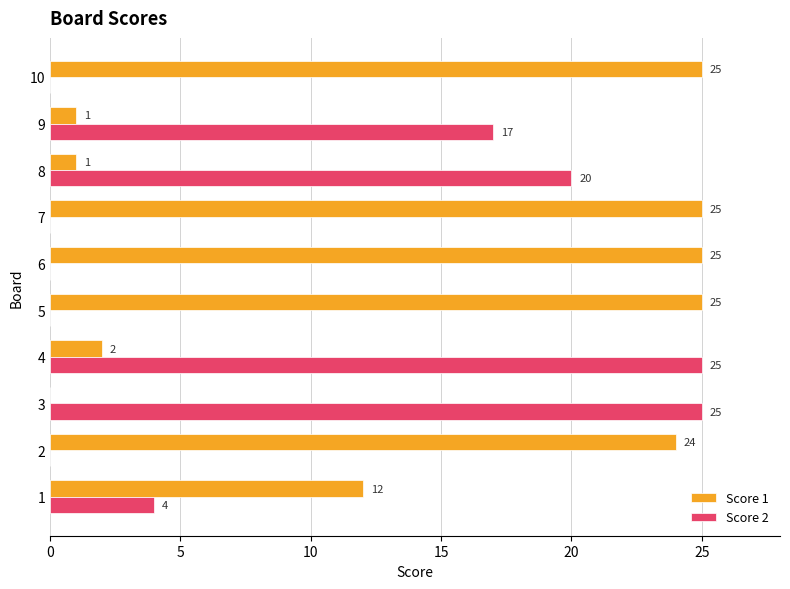

The Score 2 series shows 4 at 1. True or false?

True